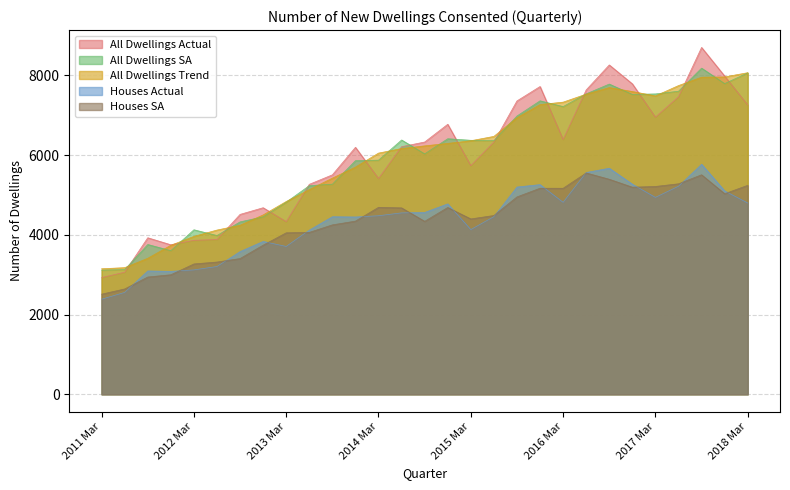

What is the value of the Houses SA point at the 3rd from the left?

2940